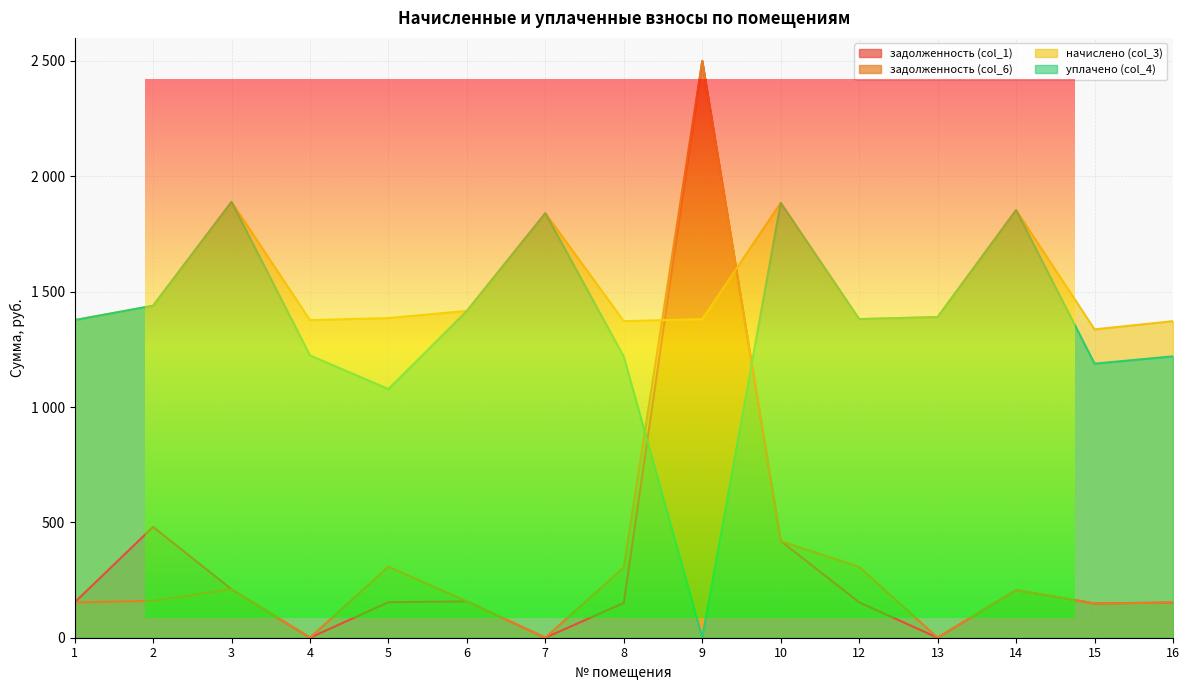

Is the value of уплачено (col_4) at 15 greater than the value of начислено (col_3) at 13?

No